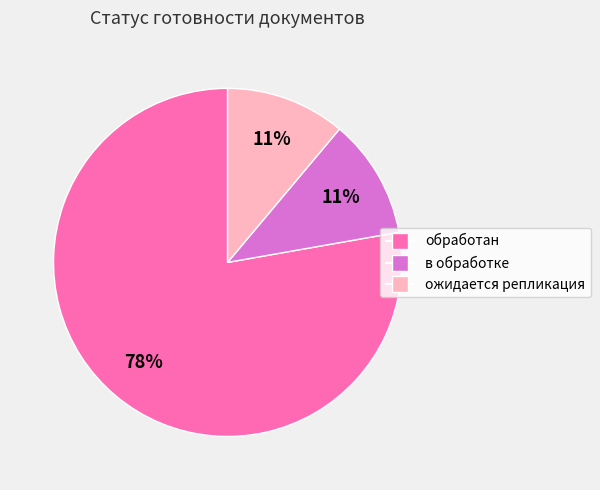

Which category has the biggest portion of the pie?

обработан